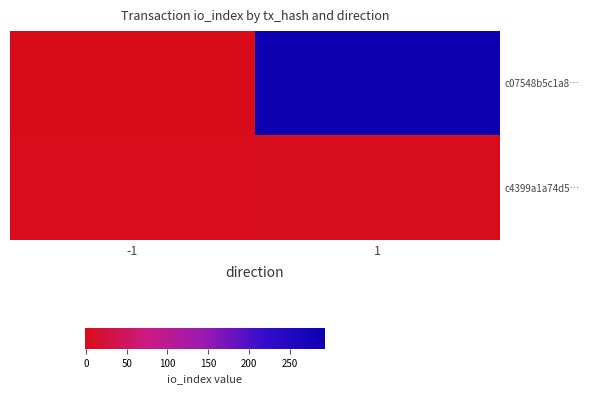

What is the minimum value shown in the chart?

-1